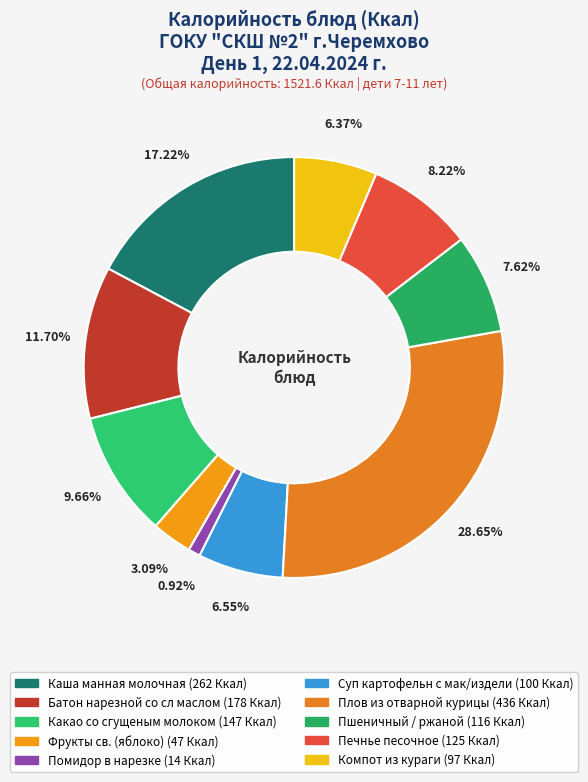

Rank the categories by value from highest to lowest.

Плов из отварной курицы, Каша манная молочная, Батон нарезной со сл маслом, Какао со сгущеным молоком, Печнье песочное, Пшеничный / ржаной, Суп картофельн с мак/издели, Компот из кураги, Фрукты св. (яблоко), Помидор в нарезке